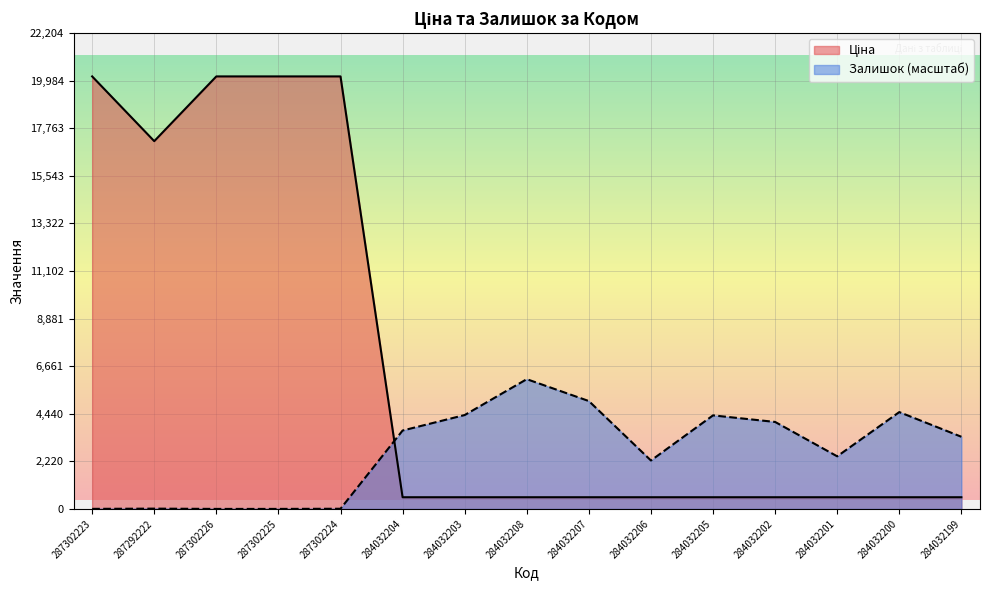

At how many categories does at least one series exceed 18822?

4